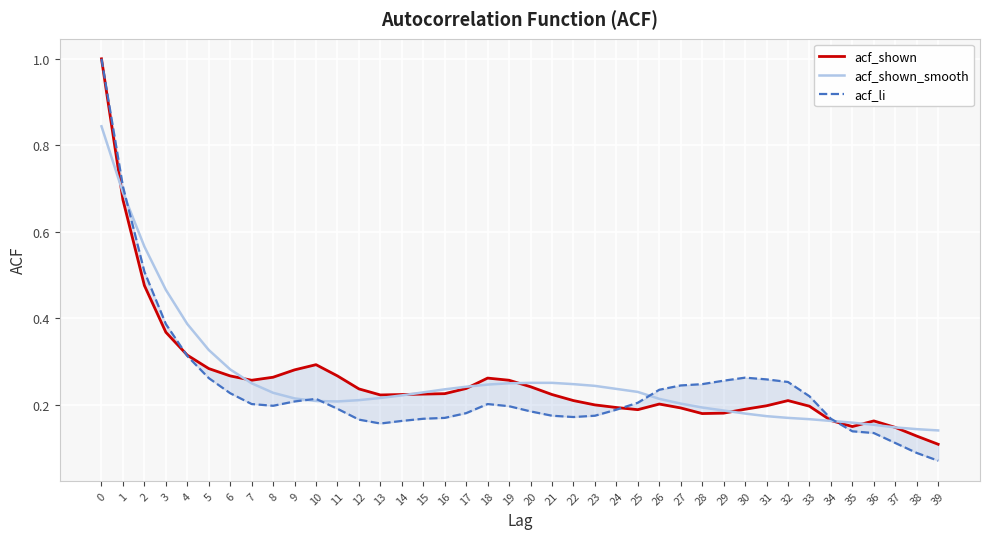

Where is the first local minimum for acf_shown_smooth?

11